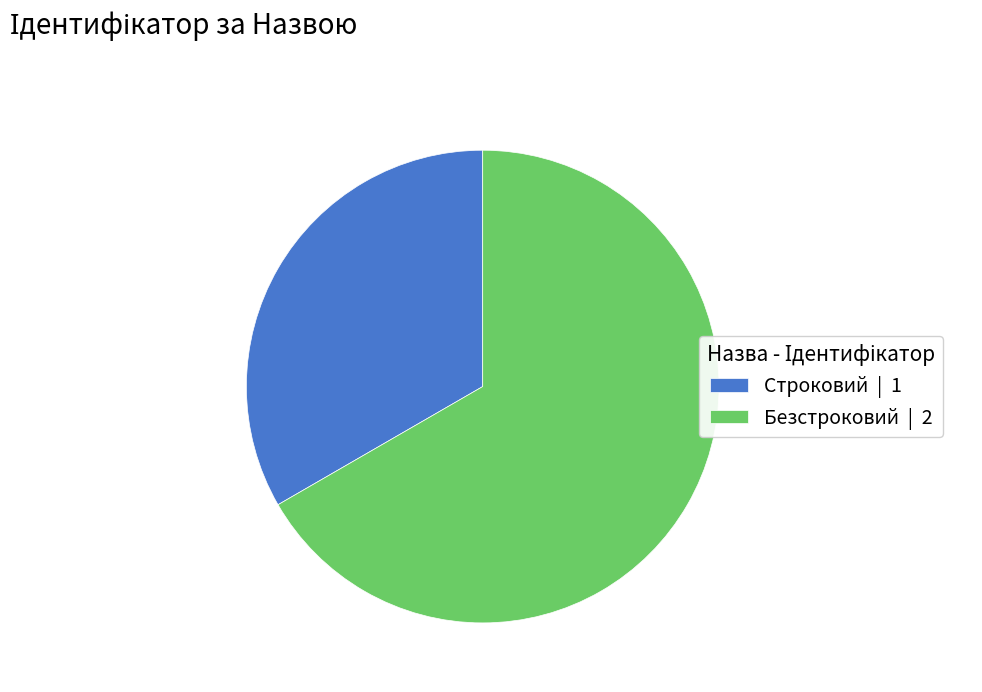

Between Безстроковий | 2 and Строковий | 1, which is larger?

Безстроковий | 2